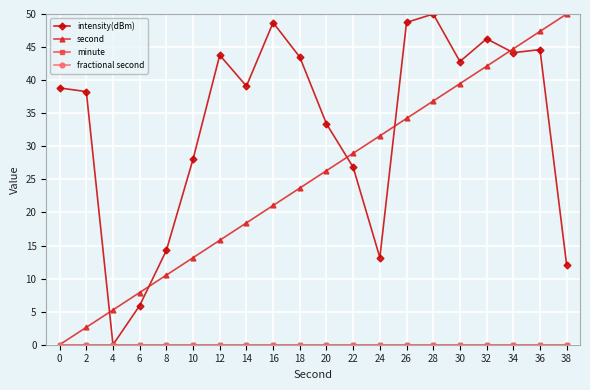

True or false: second has a value of 2.6 at 2.

True